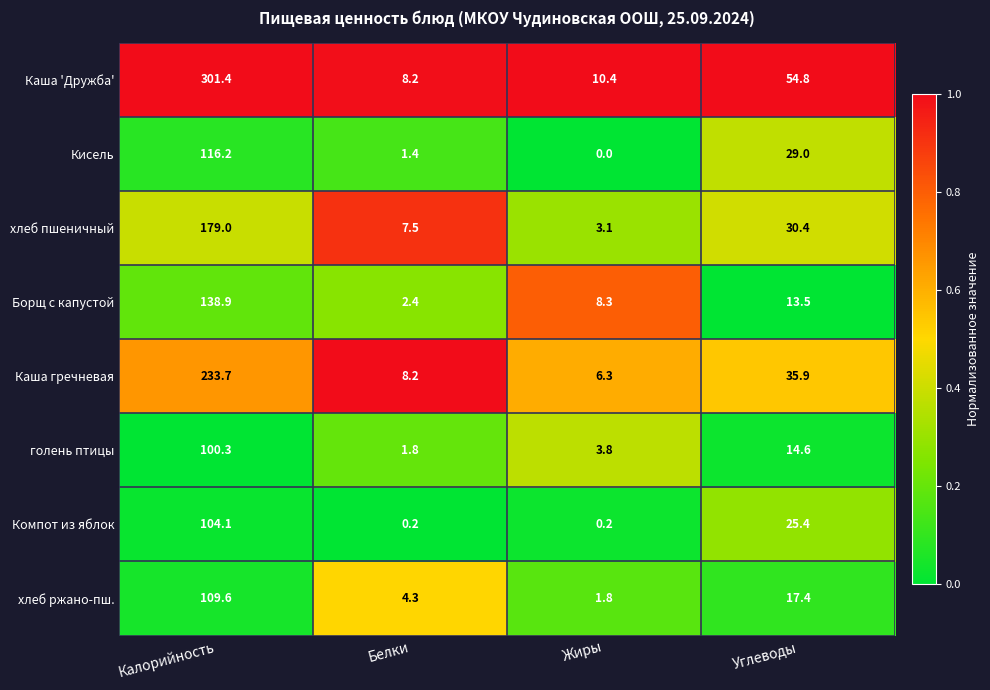

What is the difference between the maximum and second lowest values in the Каша 'Дружба' series?

291.0